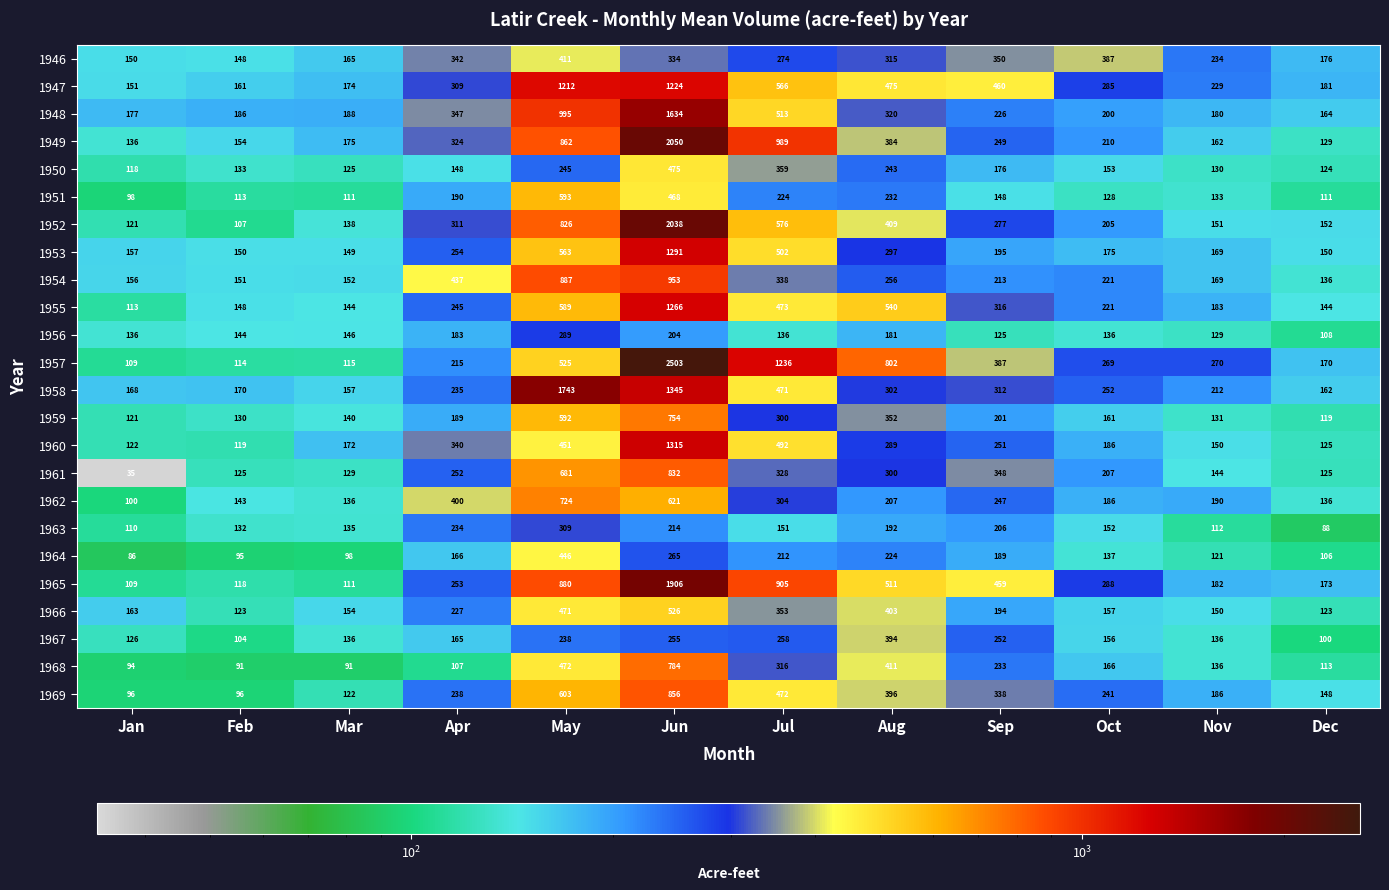

Which category has the highest value across all series?

Jun